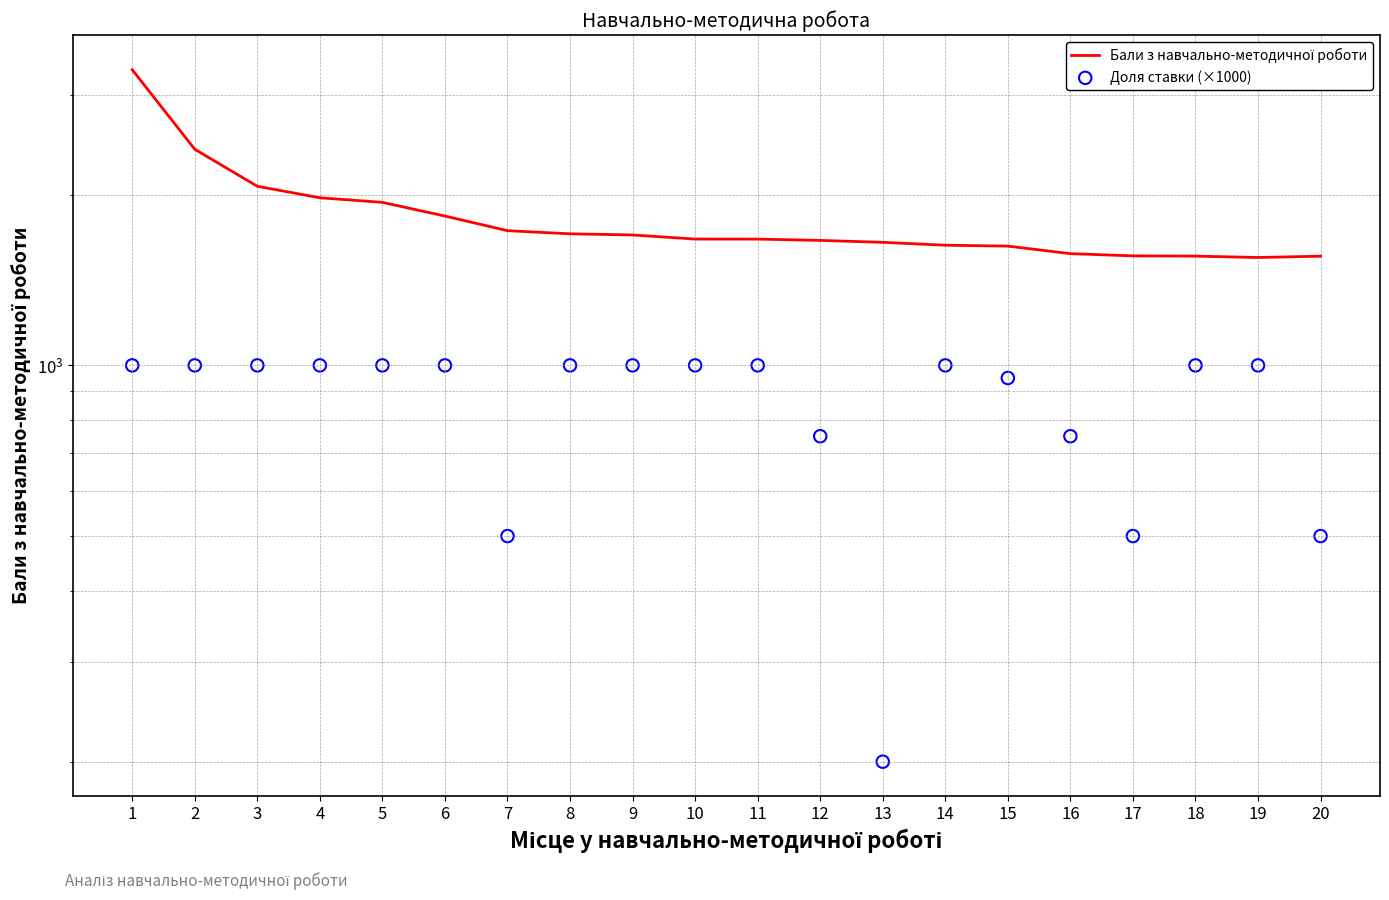

Which series contains the highest Y value?

Бали з навчально-методичної роботи